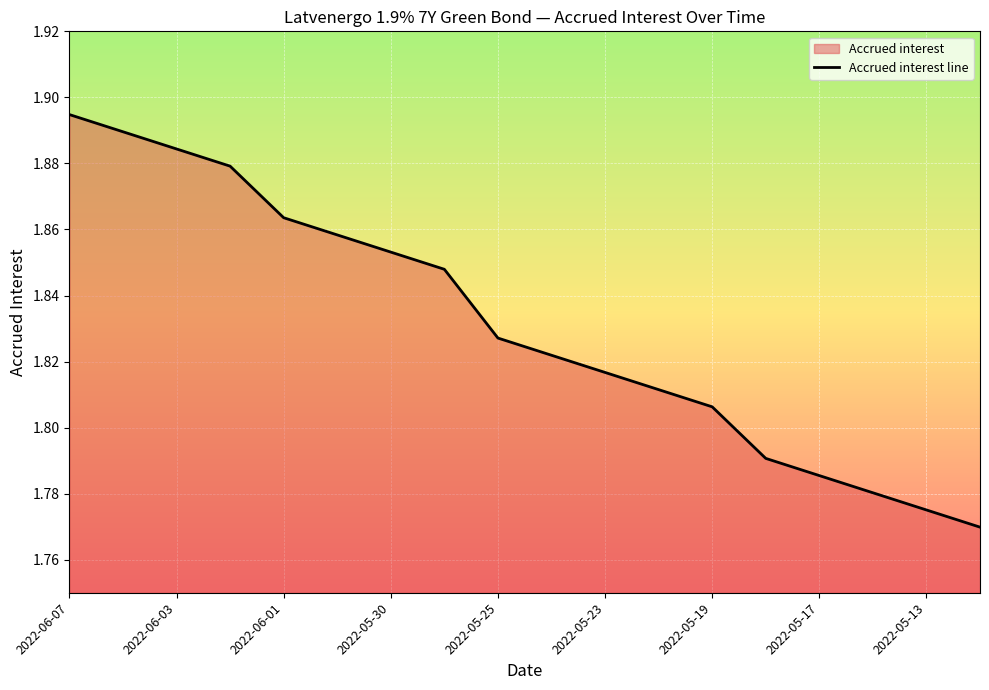

What is the label of the 10th point from the right?

2022-05-25